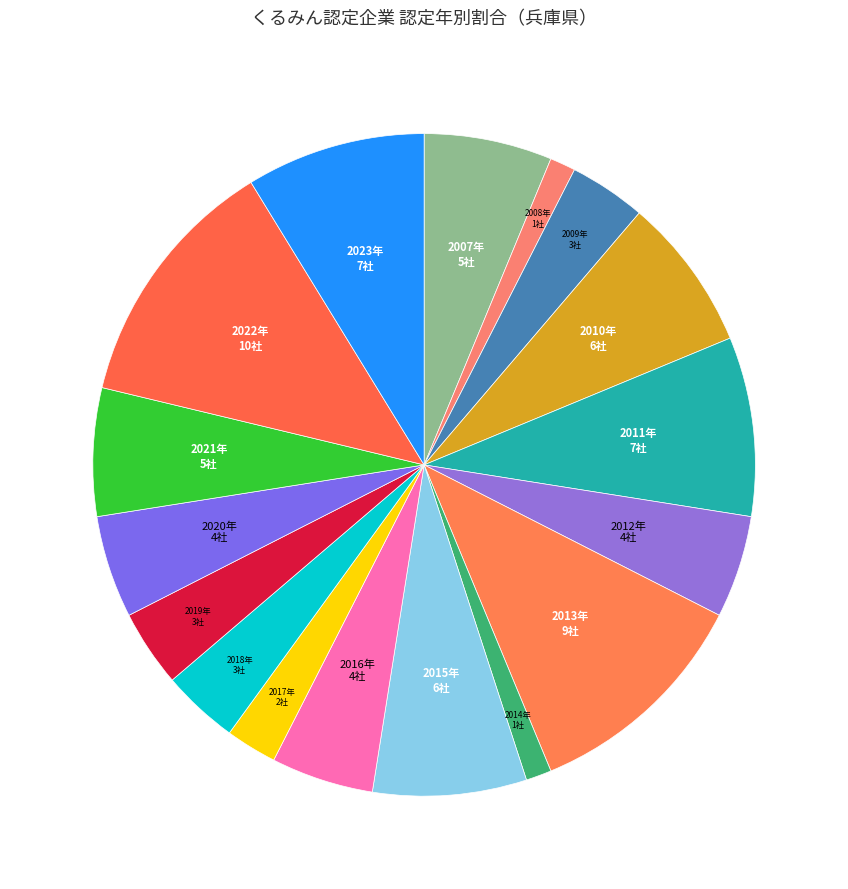

Approximately how many times larger is the value at 2021年 compared to 2017年?

2.5